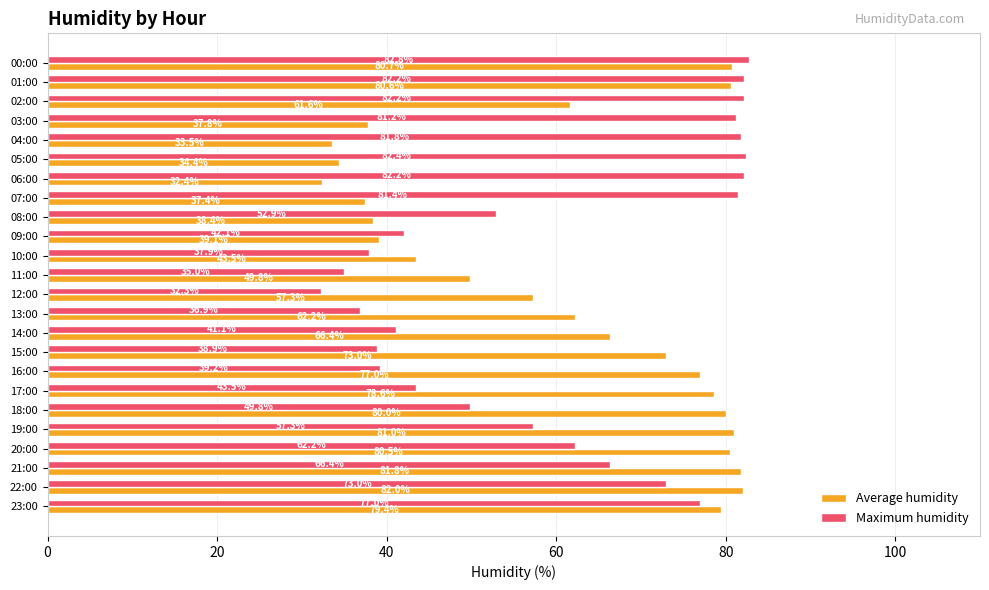

List the series in order of their overall mean, highest first.

Average humidity, Maximum humidity